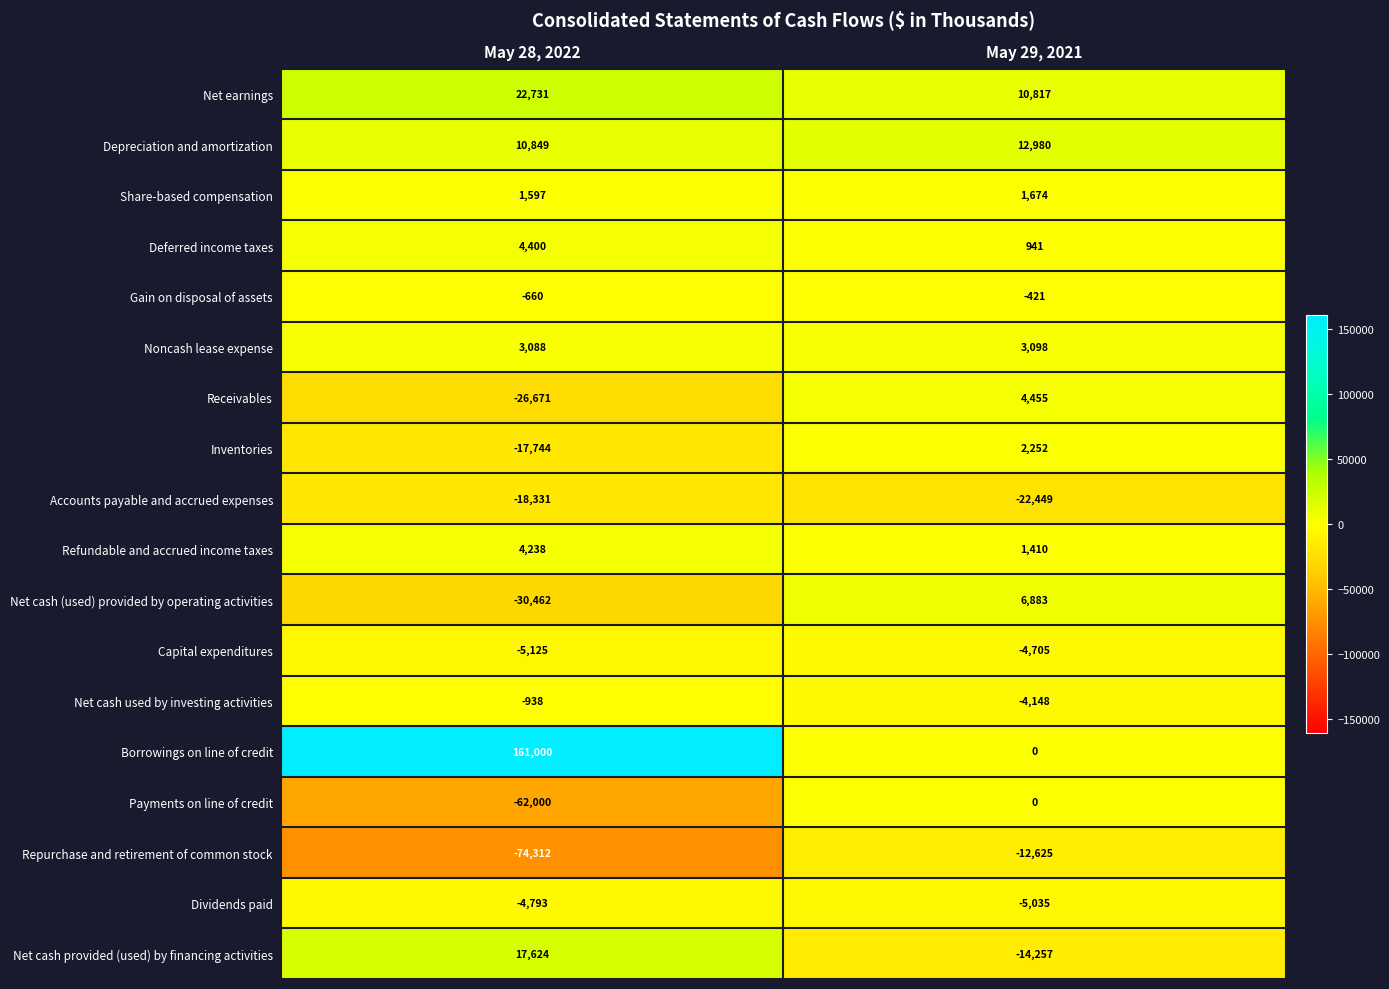

Which label corresponds to the smallest value in the chart?

May 28, 2022